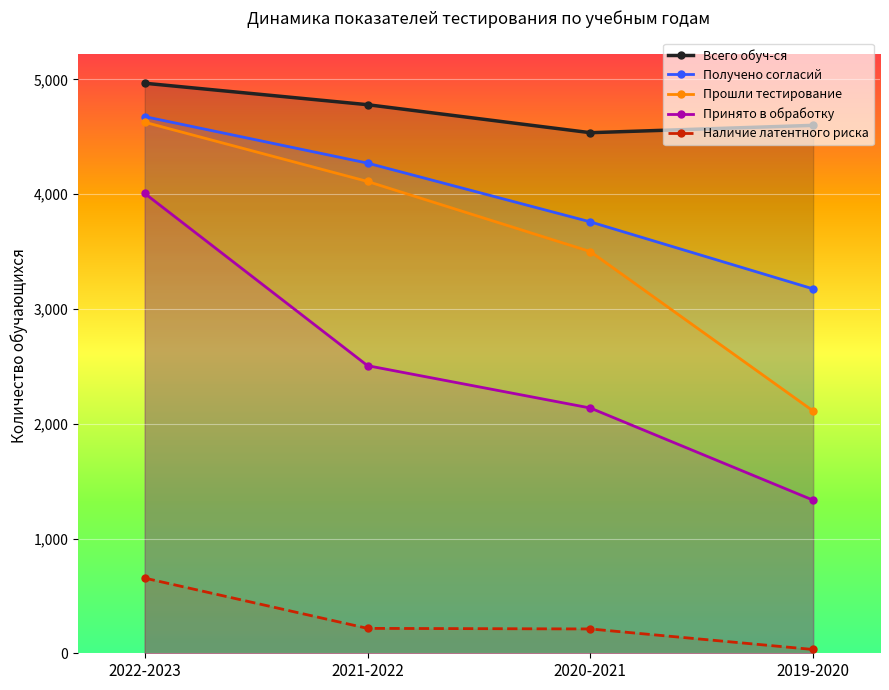

What is the label of the 3rd point from the left?

2020-2021